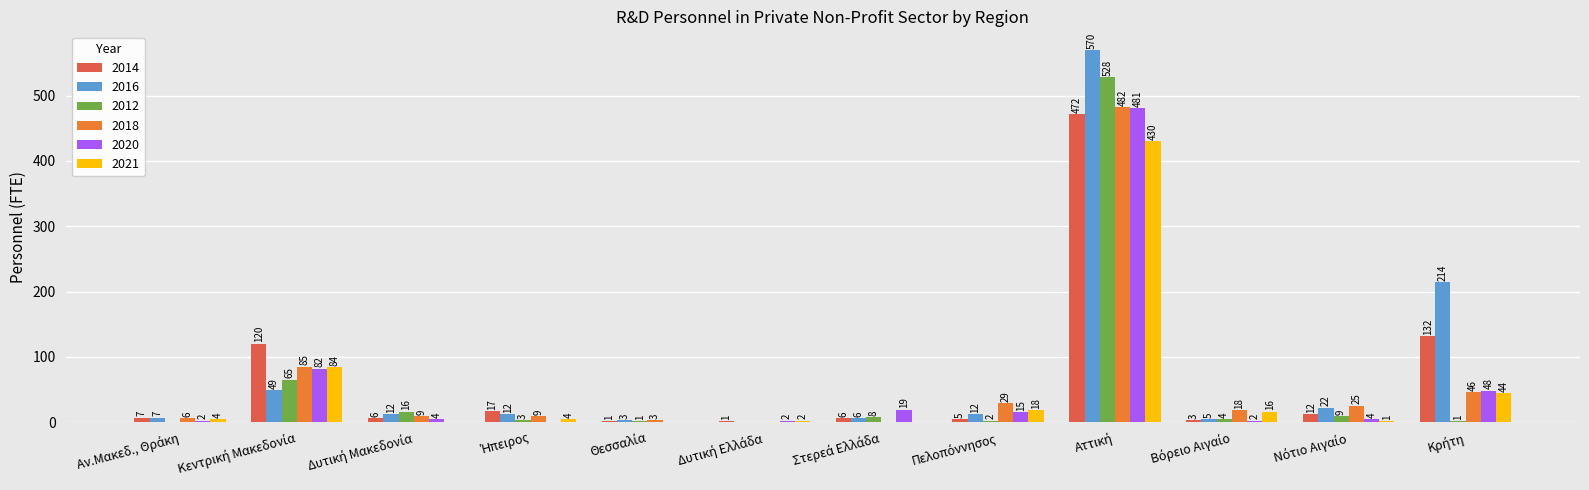

Which series has the largest total across all categories?

2016